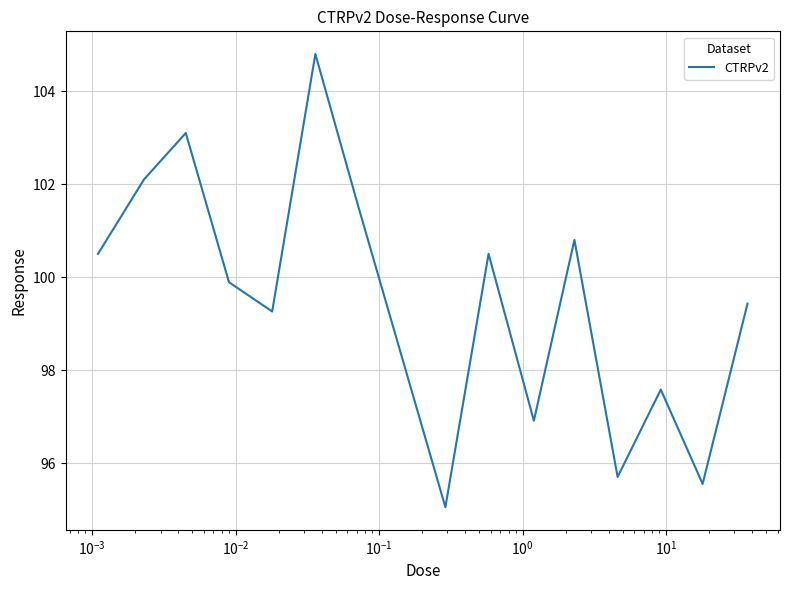

What is the greatest value displayed?

104.8